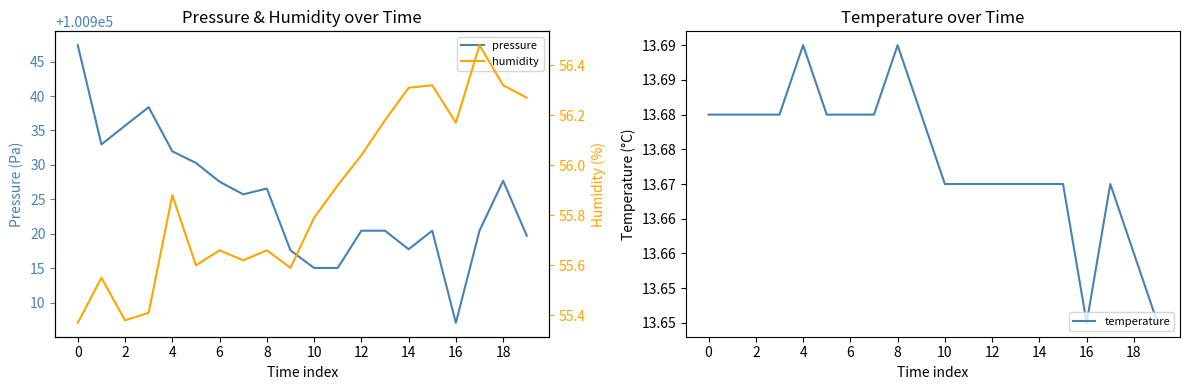

Which series has the largest total across all categories?

pressure